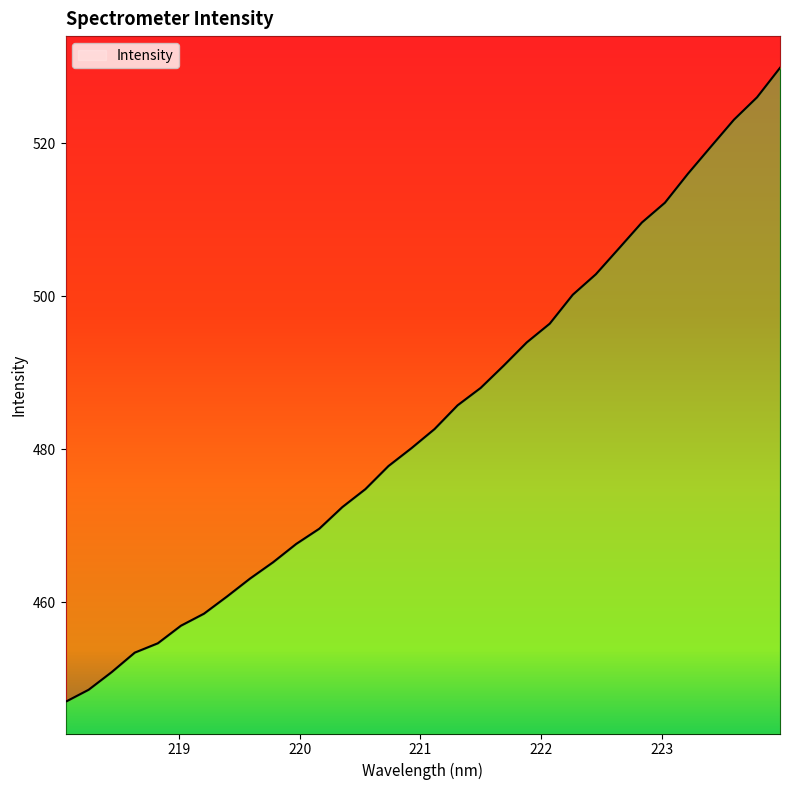

What is the change in value from 218.6332 to 220.5444?

+21.4